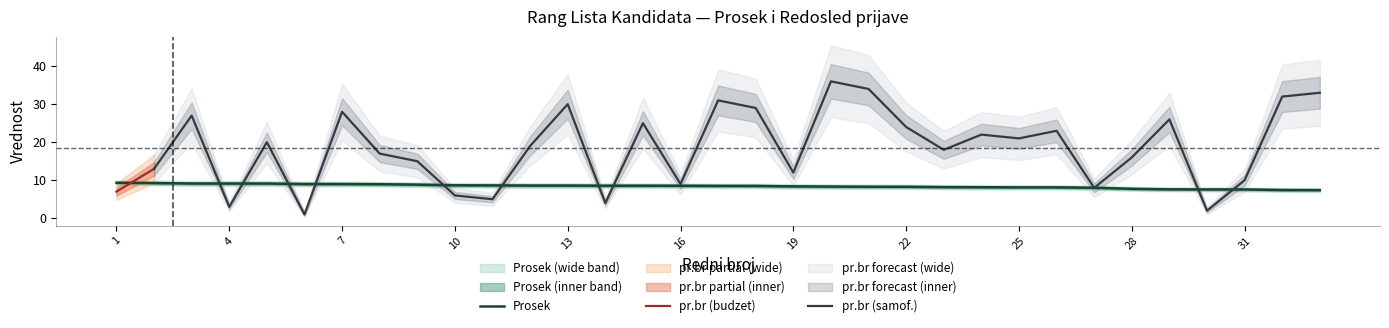

Reading right to left, list all the values displayed in this chart.

33=7.4	32=7.4	31=7.6	30=7.6	29=7.6	28=7.7	27=8.0	26=8.1	25=8.1	24=8.2	23=8.2	22=8.3	21=8.3	20=8.3	19=8.4	18=8.5	17=8.5	16=8.6	15=8.6	14=8.6	13=8.6	12=8.6	11=8.6	10=8.7	9=8.8	8=8.9	7=9.0	6=9.0	5=9.1	4=9.1	3=9.1	2=9.3	1=9.3